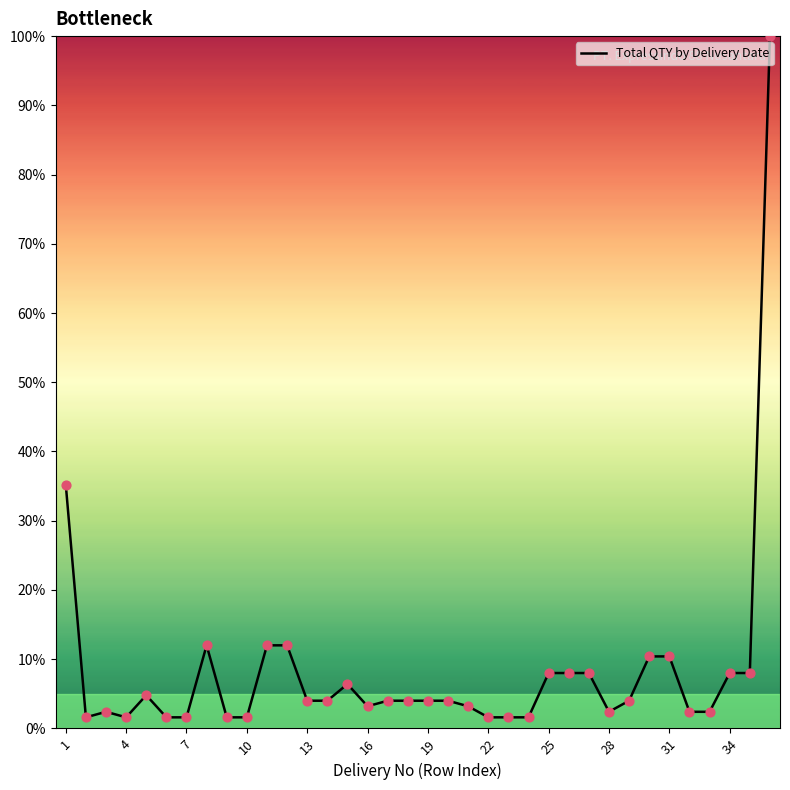

What is the greatest value displayed?

100.0